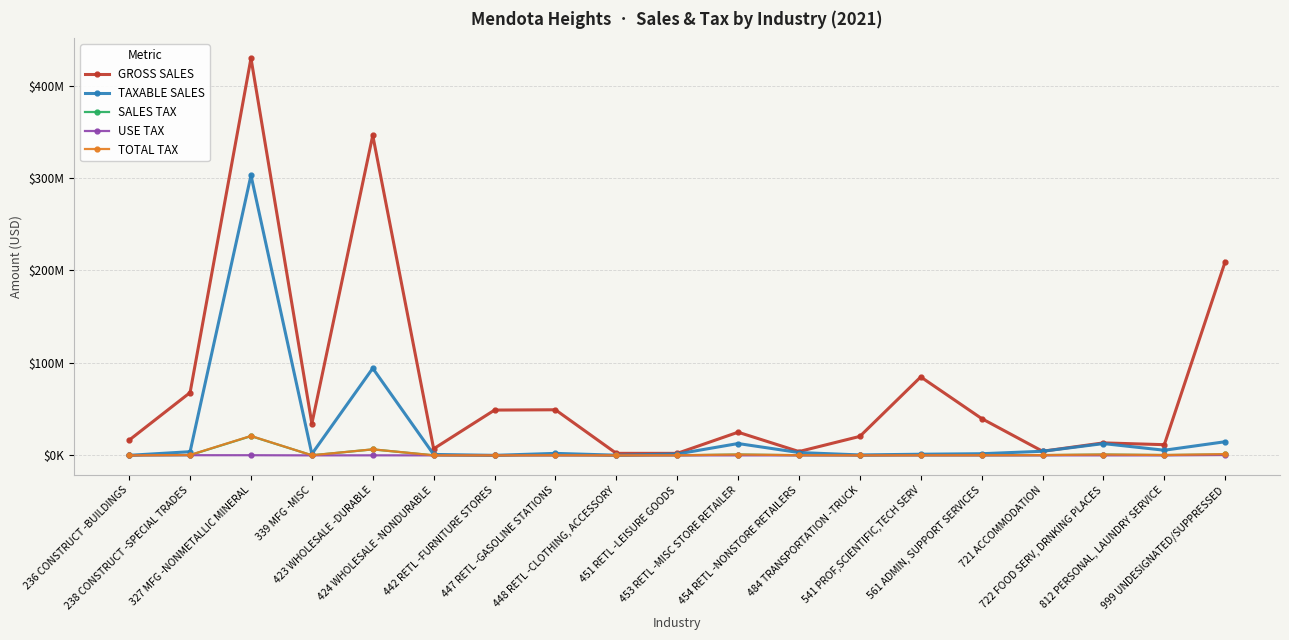

Which category has the lowest value across all series?

448 RETL -CLOTHING, ACCESSORY